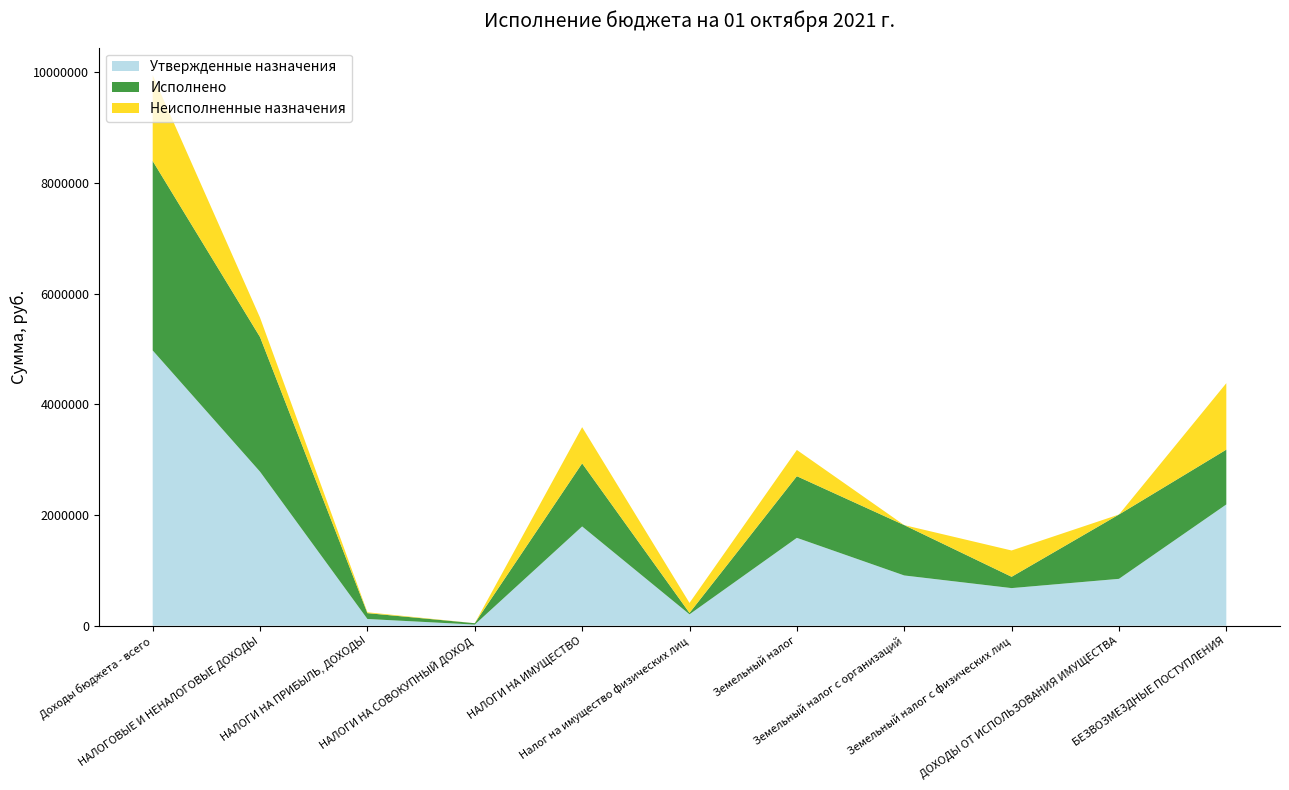

Reading left to right, what are all the values shown in this chart?

Утвержденные назначения: 4975597.0	2783698.0	121432.0	20633.0	1794429.0	206075.0	1588354.0	908429.0	679925.0	847204.0	2191899.0
Исполнено: 3423893.5	2433107.7	106171.6	24636.0	1139805.3	25622.5	1114182.7	909736.6	204446.2	1162494.9	990785.8
Неисполненные назначения: 1551703.4	350590.3	15260.4	0.0	654623.7	180452.5	474171.3	0.0	475478.8	0.0	1201113.1